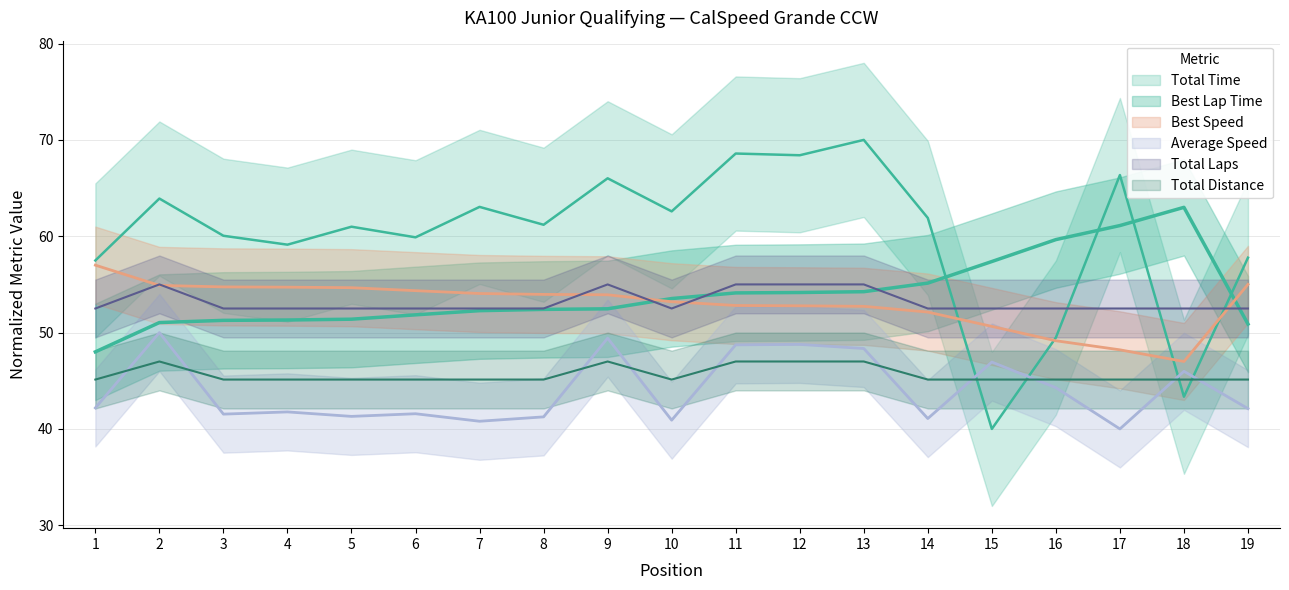

In Average Speed, how many points are higher than both neighbors (excluding endpoints)?

7